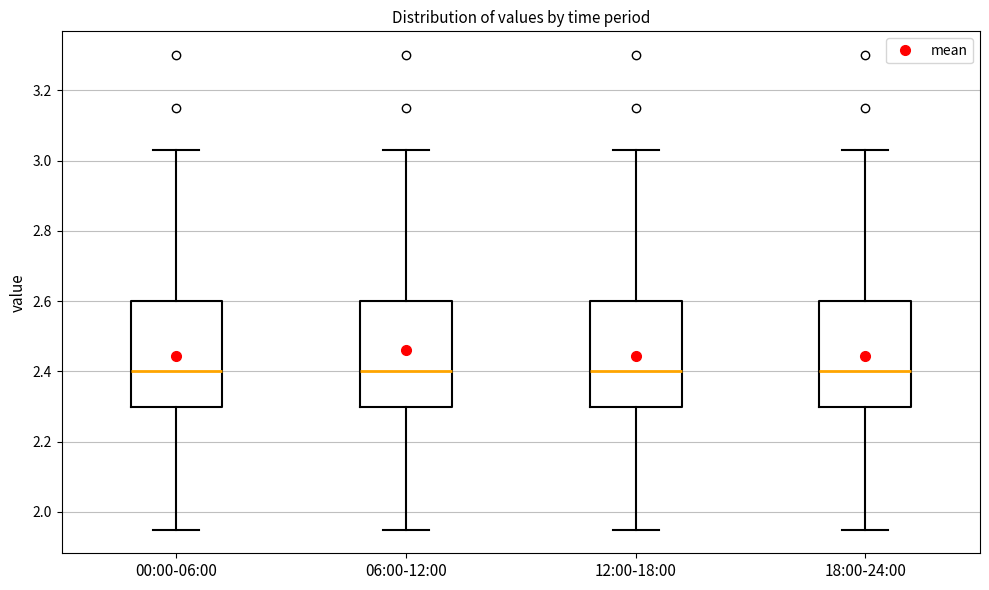

Where does the median line of the box for 06:00-12:00 sit on the y-axis? The values are not printed on the chart, so give them approximately, as read against the axis.

2.40